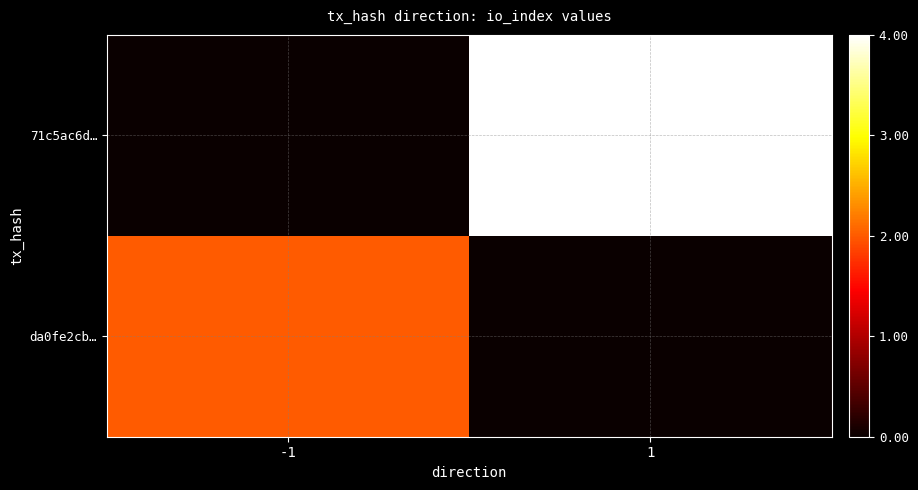

How many distinct data groups are displayed?

2